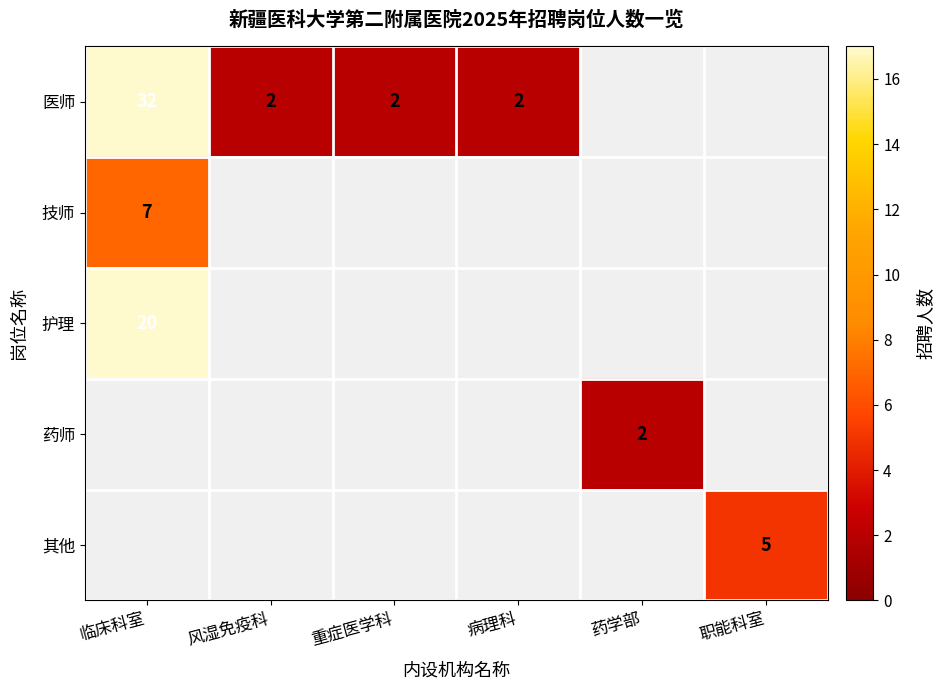

Is it true that 护理 equals 20 at 临床科室?

True